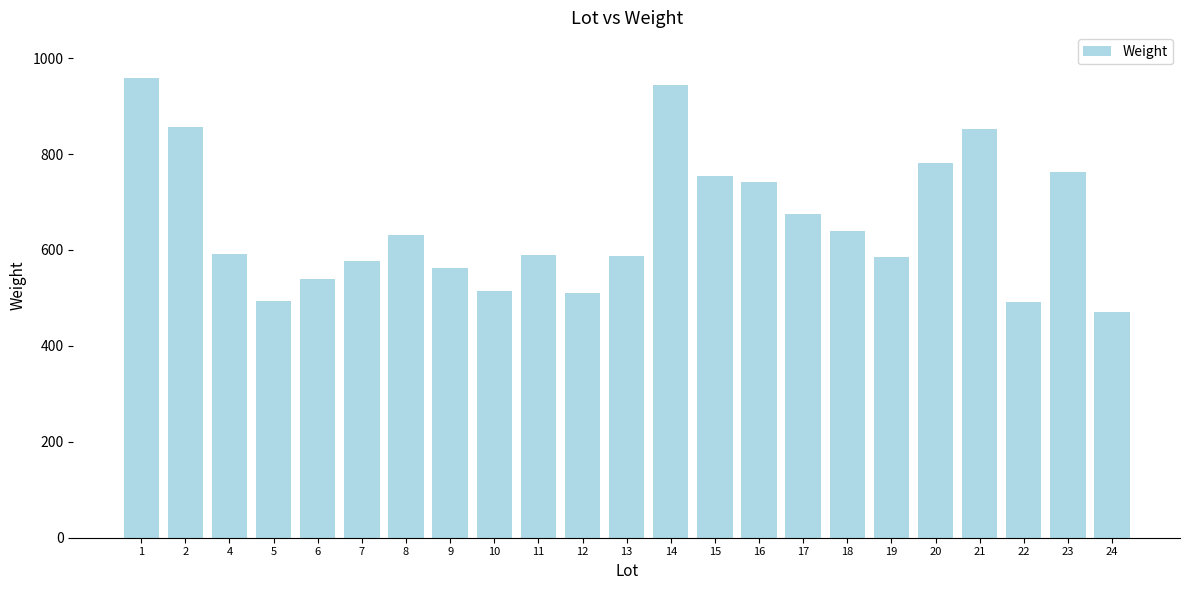

What is the smallest value displayed?

470